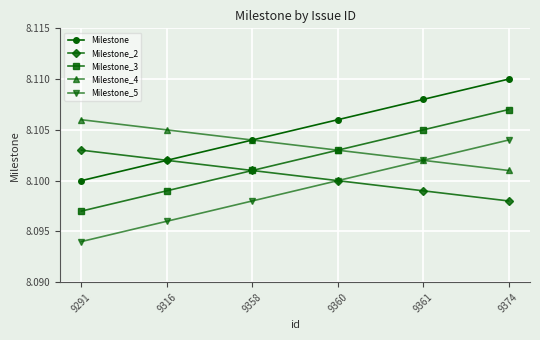

Is it true that Milestone equals 12.5 at 9291?

False